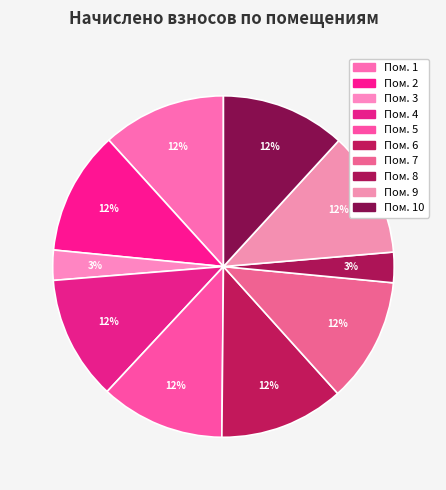

Which slice is the smallest?

3